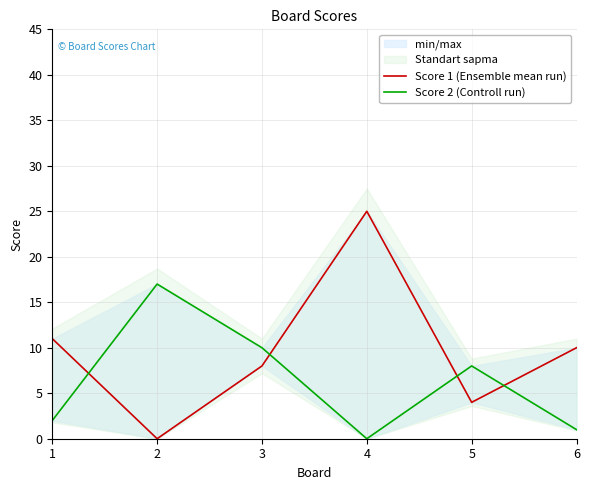

Which series changed the most between 3 and 5?

Score 1 (Ensemble mean run)